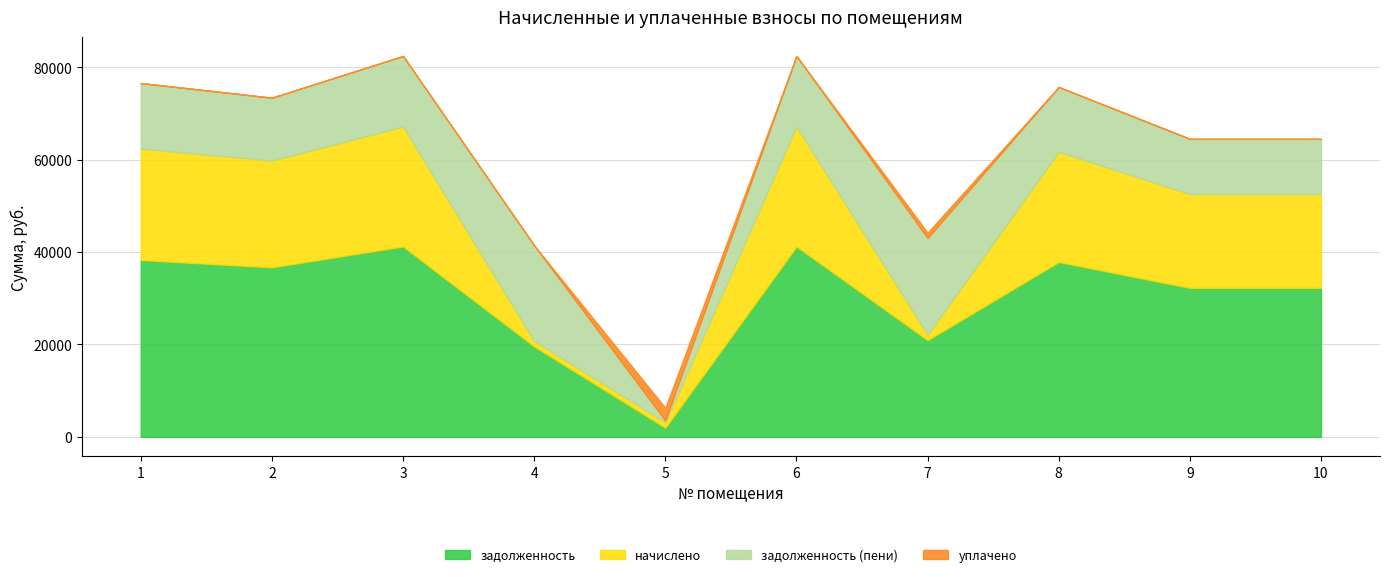

How many categories are shown in the chart?

10